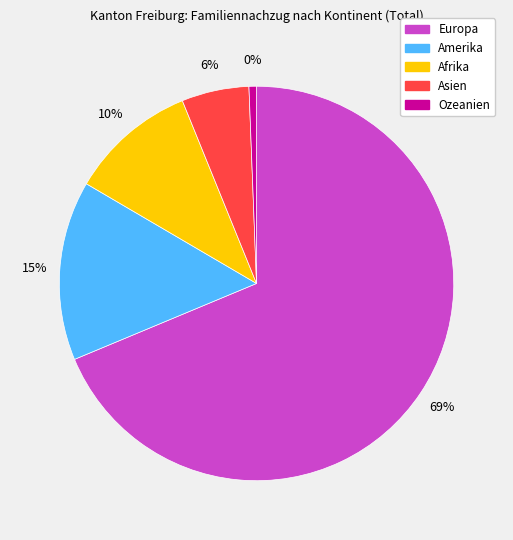

To the nearest percent, what is the combined percentage of Europa and Amerika?

83%